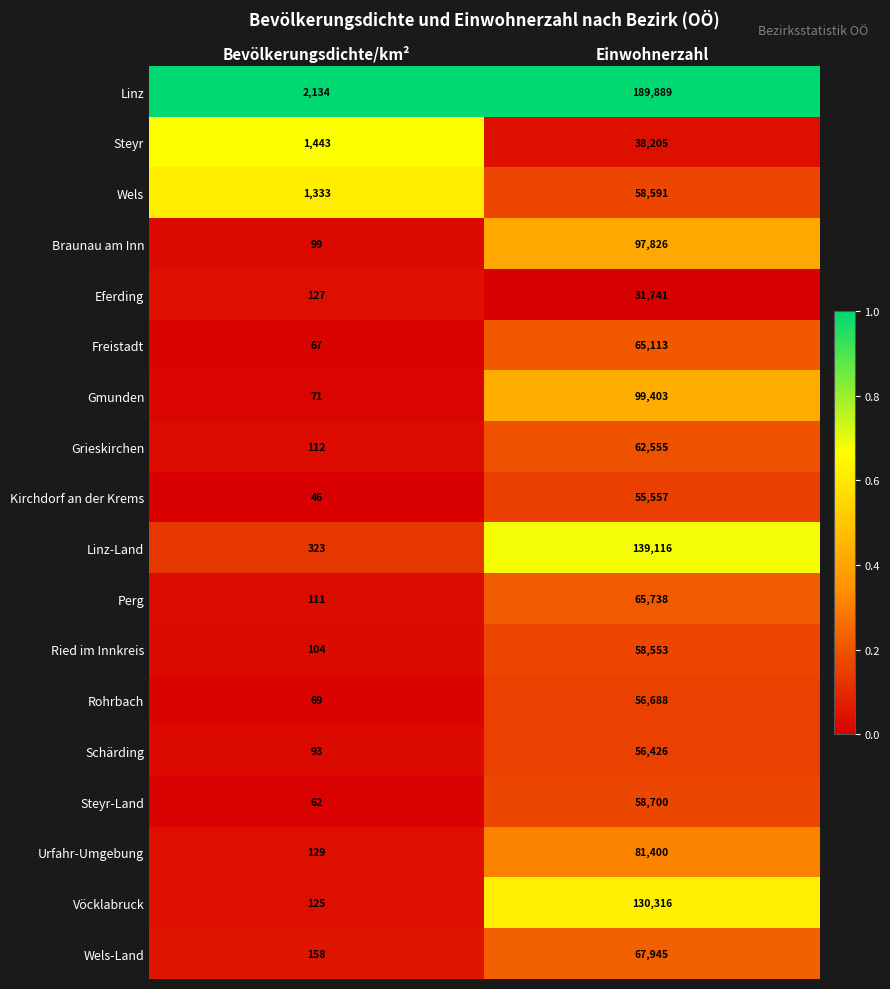

What is the greatest value displayed?

189889